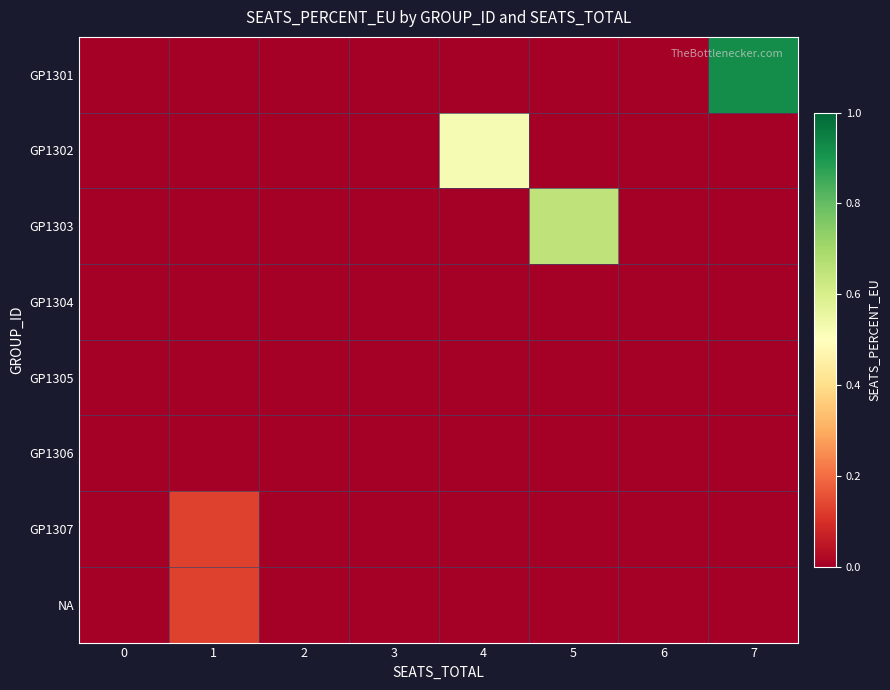

Rank the series at 4 from lowest to highest value.

GP1301, GP1303, GP1304, GP1305, GP1306, GP1307, NA, GP1302